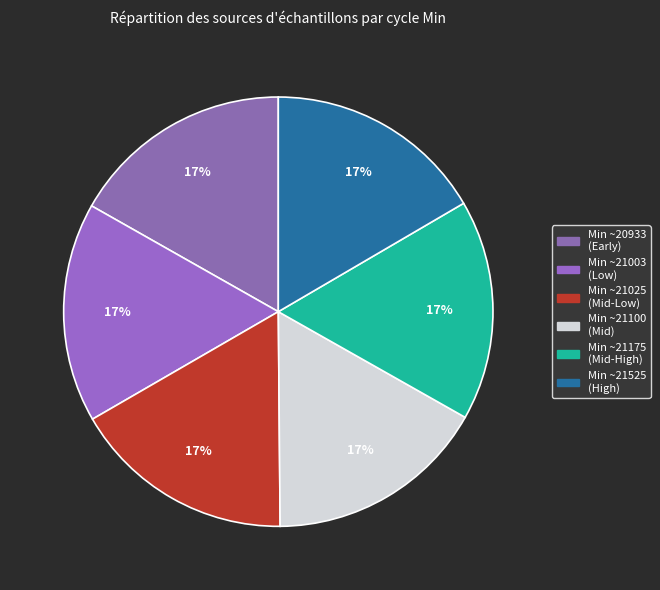

Count the number of slices in the pie.

6